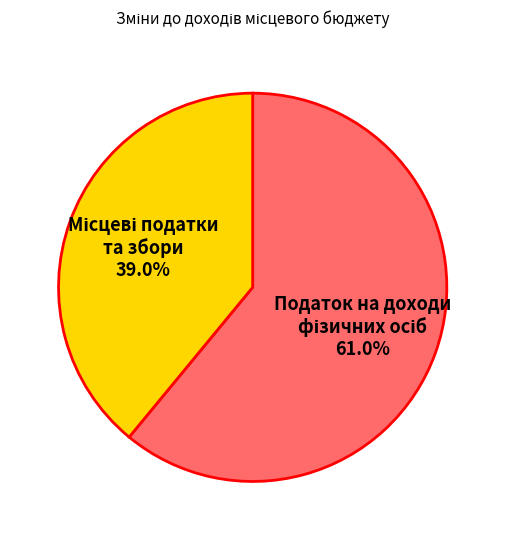

Is there a majority slice in this chart?

Yes